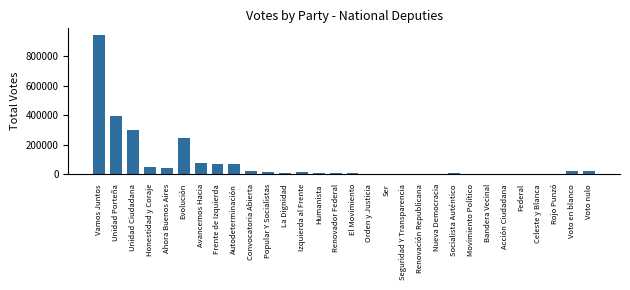

The chart shows a value of 52737 at Honestidad y Coraje. True or false?

True